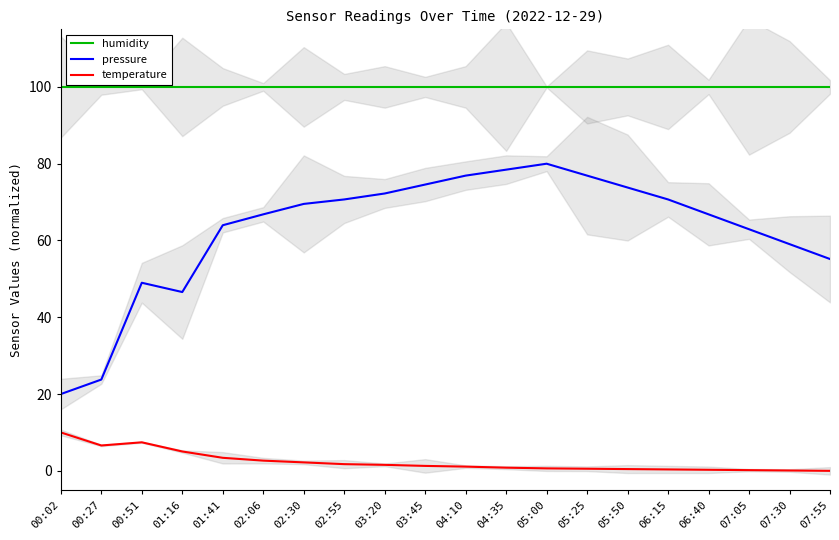

At which label is temperature closest to 5?

01:16